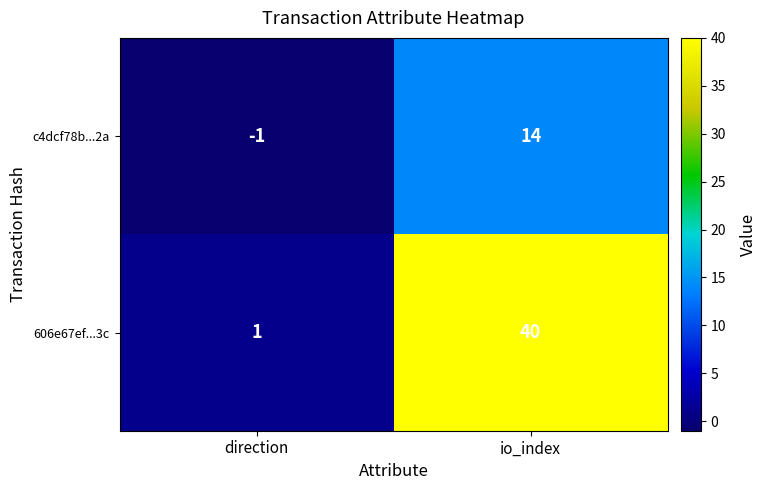

How many negative values does the c4dcf78b...2a series have?

1